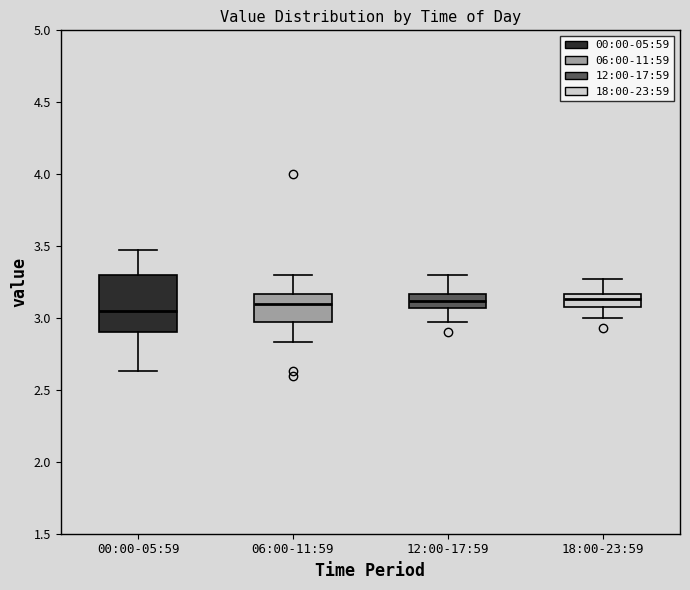

Reading left to right, read every box against the y-axis: the position of its median line, the range the box covers, and the ends of its whiskers. The values are not printed on the chart, so give them approximately, as read against the axis.

00:00-05:59: median 3.05, box 2.90 to 3.30, whiskers 2.65 to 3.45
06:00-11:59: median 3.10, box 2.95 to 3.15, whiskers 2.85 to 3.30
12:00-17:59: median 3.10, box 3.05 to 3.15, whiskers 2.95 to 3.30
18:00-23:59: median 3.15 (inside the box), box 3.10 to 3.15, whiskers 3.00 to 3.25